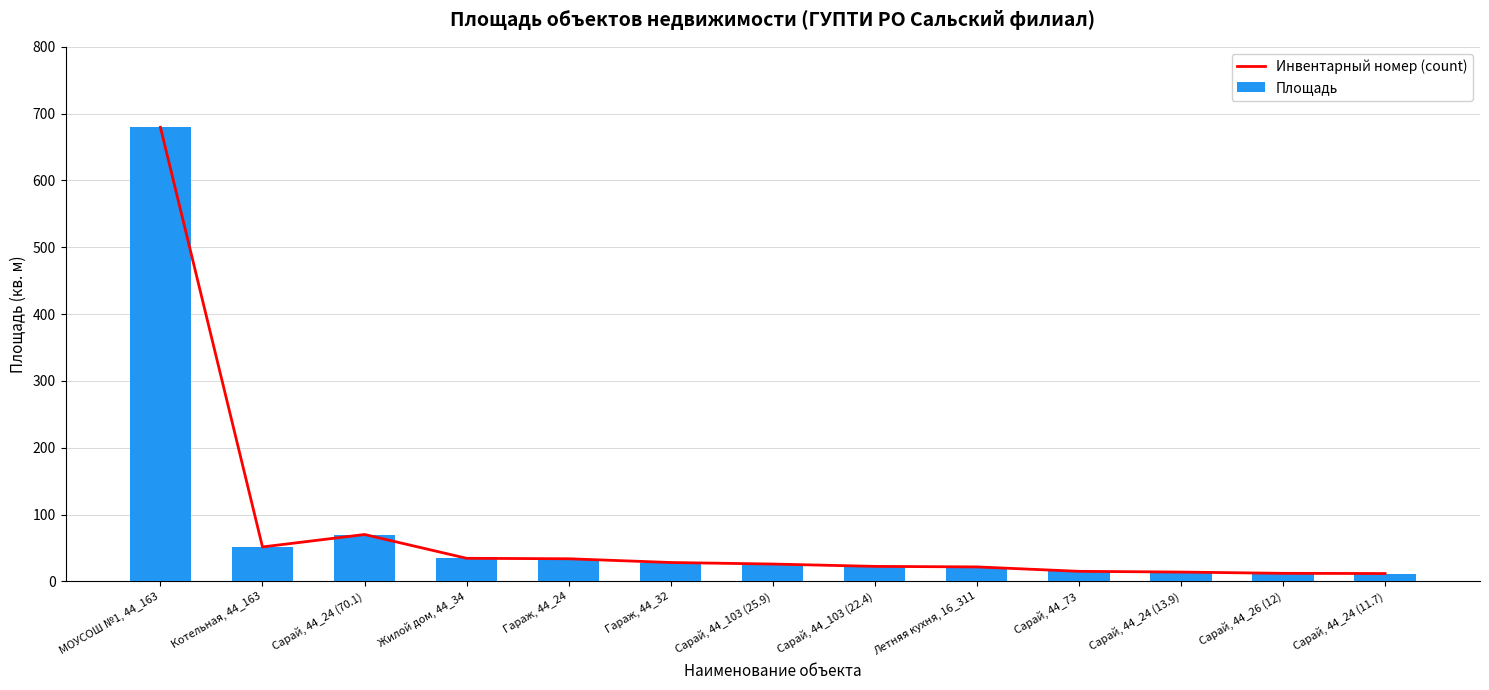

How many data points in Площадь are less than 25?

6